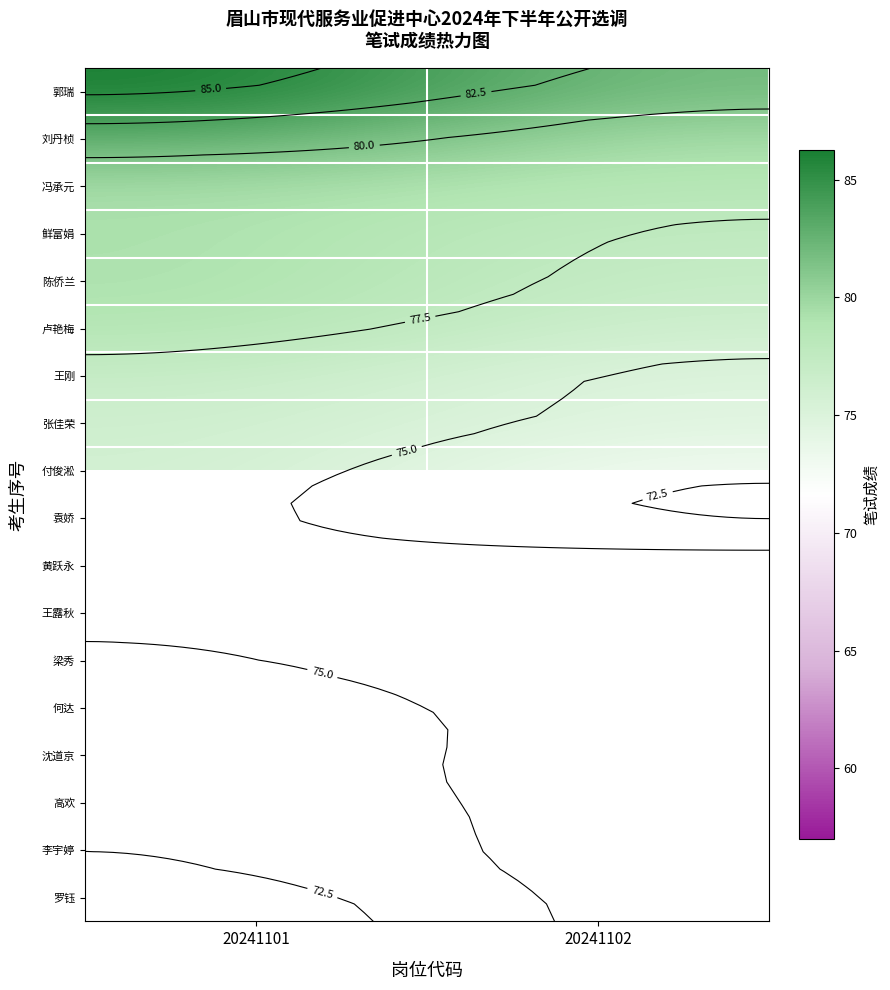

The 卢艳梅 series shows 50.3 at 20241101. True or false?

False